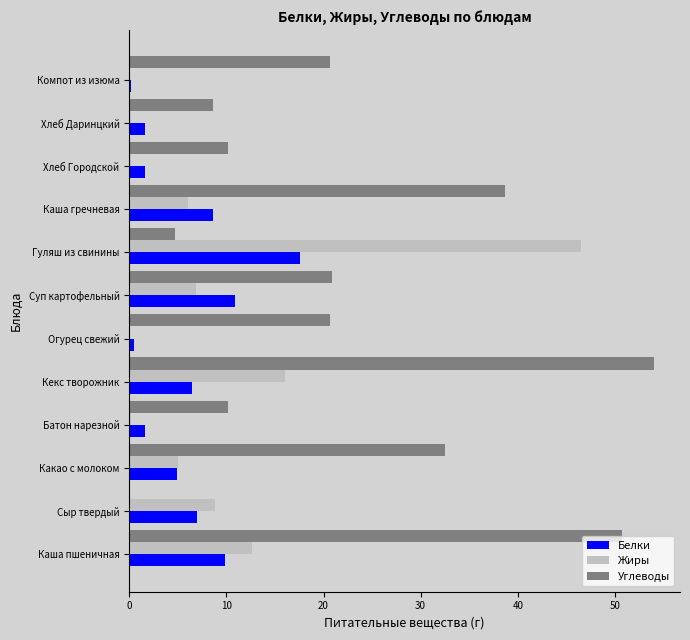

Which category has the highest value across all series?

Кекс творожник